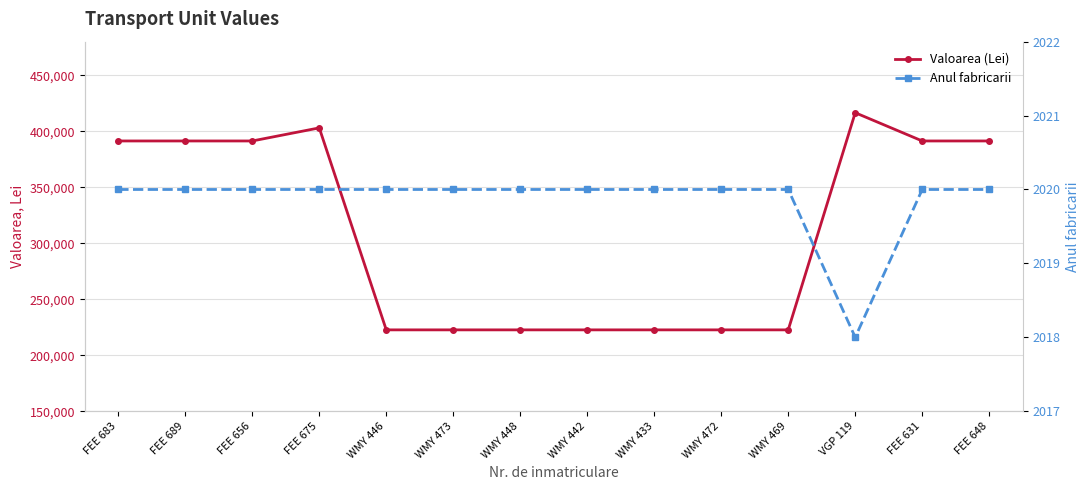

How many interior local valleys does the Anul fabricarii series have?

1